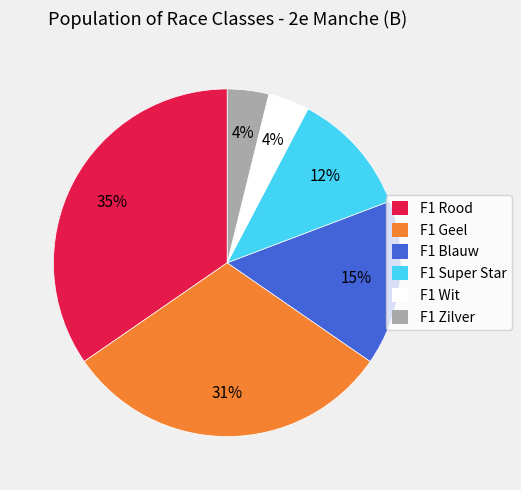

What is the ratio of the value at F1 Zilver to the value at F1 Super Star?

0.3